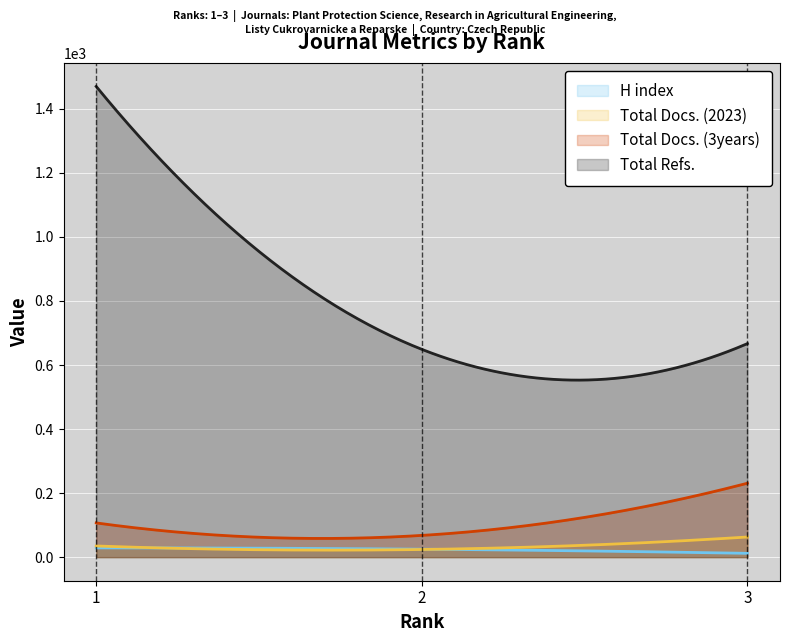

Rank the categories by Total Docs. (2023) value from lowest to highest.

2, 1, 3